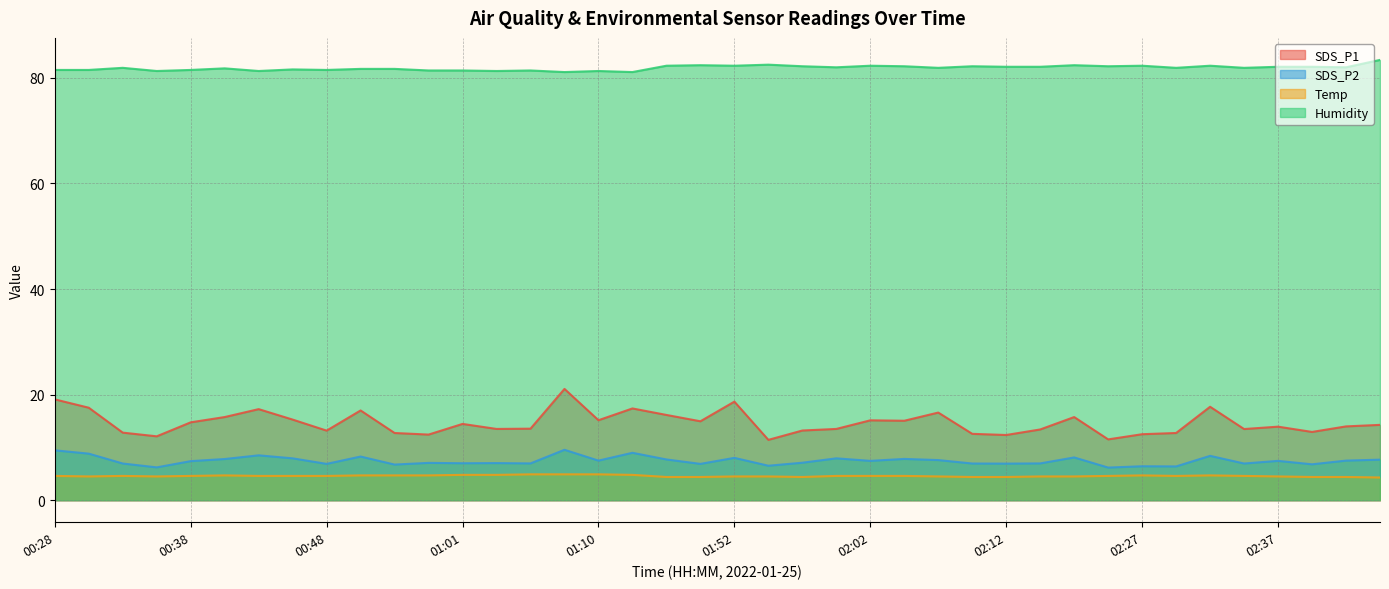

How many lines are shown in the chart?

4